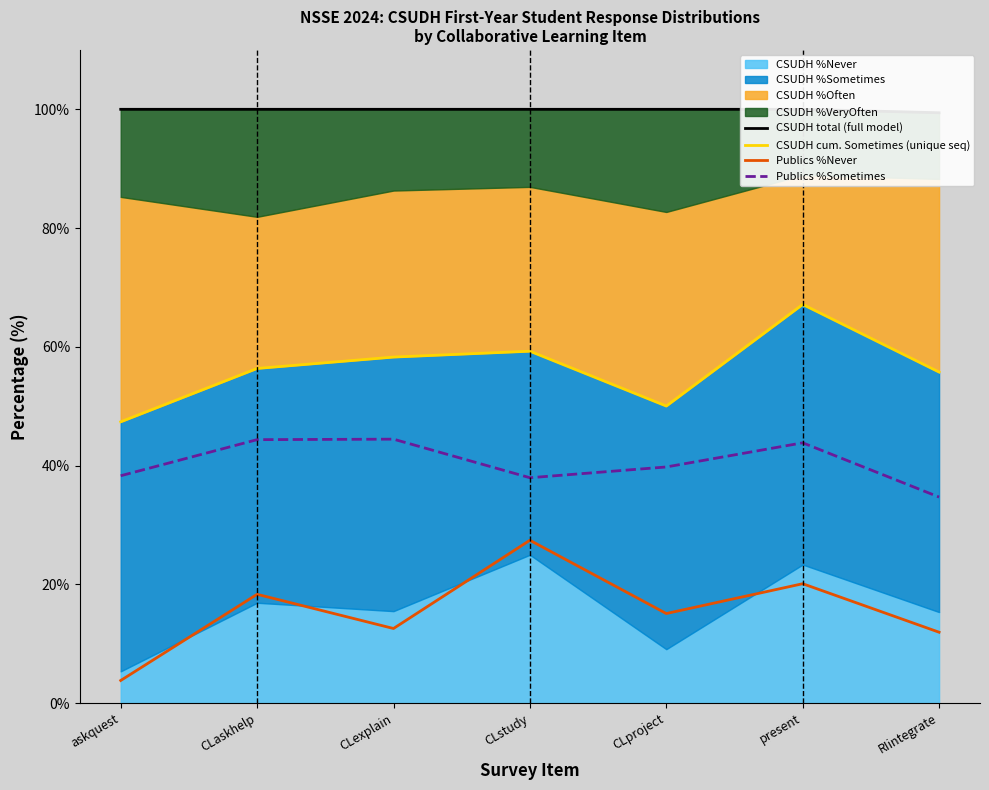

True or false: Publics %Sometimes has a value of 9.8 at askquest.

False